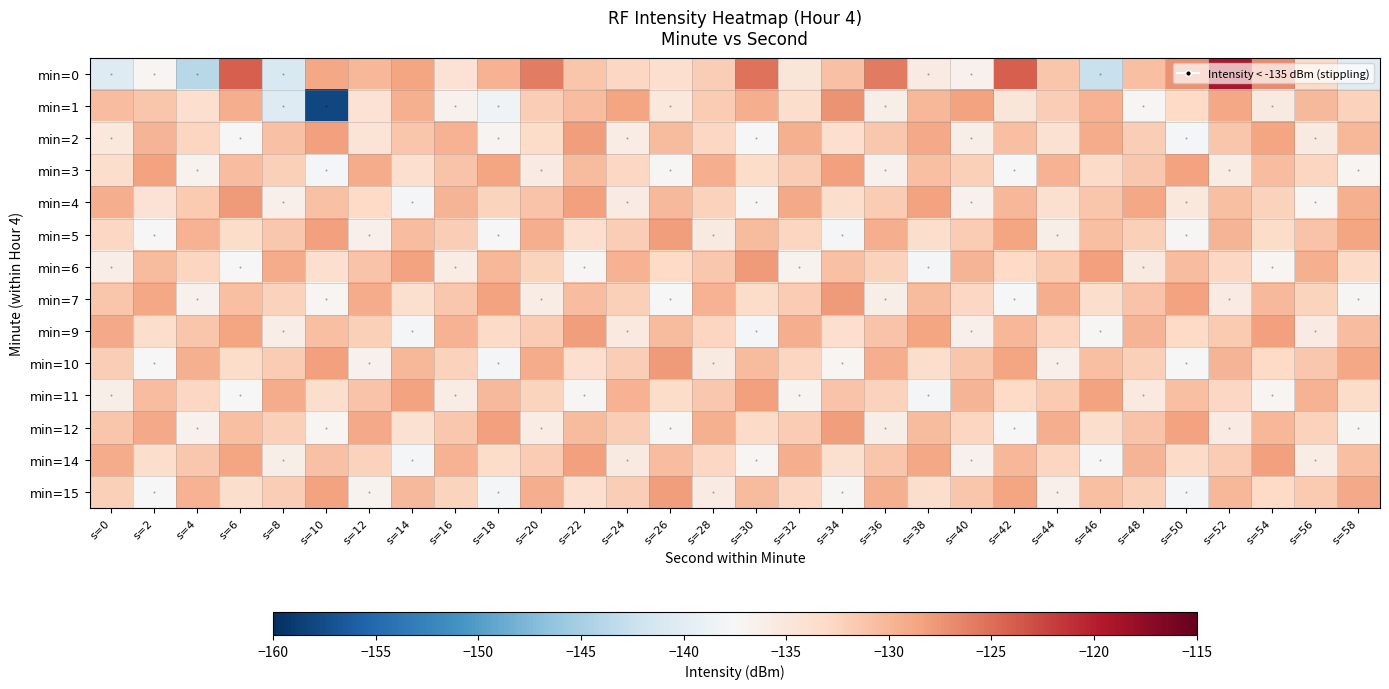

Reading right to left, list all the values displayed in this chart.

0: -140.2	-133.1	-126.9	-119.3	-127.4	-130.8	-142.4	-131.3	-124.1	-136.5	-135.6	-125.9	-130.9	-134.8	-125.2	-131.9	-133.8	-132.9	-131.3	-126.1	-129.7	-134.2	-128.6	-130.1	-128.9	-140.9	-124.1	-143.7	-137.1	-140.5
1: -132.4	-130.2	-135.5	-128.8	-133.1	-137.3	-129.6	-131.9	-134.7	-128.5	-130.0	-136.1	-127.4	-133.6	-129.3	-131.8	-135.2	-128.7	-130.5	-132.0	-138.2	-136.5	-129.6	-134.3	-158.0	-140.3	-129.2	-133.7	-131.3	-130.6
2: -130.1	-135.4	-128.6	-131.3	-137.8	-132.0	-129.2	-134.1	-130.7	-136.2	-128.9	-131.5	-133.7	-129.5	-137.6	-132.8	-130.4	-135.9	-128.1	-133.3	-136.8	-129.7	-131.2	-134.5	-128.3	-130.9	-137.4	-132.6	-129.8	-135.1
3: -137.1	-132.7	-130.5	-135.8	-128.5	-131.4	-133.2	-129.6	-137.5	-132.1	-130.8	-136.5	-128.2	-131.7	-133.4	-129.4	-137.2	-132.9	-130.3	-135.6	-128.7	-131.0	-133.8	-129.1	-137.9	-132.2	-130.6	-136.7	-128.4	-133.5
4: -129.5	-137.0	-132.3	-130.7	-135.2	-128.8	-131.3	-133.9	-130.1	-136.6	-128.4	-131.8	-133.6	-129.0	-137.3	-132.4	-130.2	-135.7	-128.3	-131.1	-132.5	-129.8	-137.7	-133.0	-130.9	-136.3	-128.0	-131.6	-134.2	-129.3
5: -128.7	-131.1	-133.4	-129.9	-137.2	-132.2	-130.8	-136.1	-128.6	-131.7	-133.5	-129.4	-137.8	-132.6	-130.3	-135.5	-128.1	-131.9	-133.7	-129.3	-137.6	-132.0	-130.6	-136.4	-128.2	-131.5	-133.3	-129.7	-137.4	-132.8
6: -133.2	-129.5	-137.1	-132.9	-130.6	-135.4	-128.3	-131.6	-133.0	-129.8	-137.9	-132.3	-130.9	-136.7	-128.0	-131.4	-133.1	-129.6	-137.3	-132.5	-130.1	-135.9	-128.5	-131.0	-133.8	-129.2	-137.5	-132.7	-130.4	-136.0
7: -137.2	-132.5	-130.2	-135.6	-128.5	-131.0	-133.6	-129.4	-137.6	-132.8	-130.3	-136.2	-128.0	-131.8	-133.3	-129.7	-137.4	-132.1	-130.5	-135.8	-128.4	-131.5	-133.9	-129.1	-137.0	-132.4	-130.7	-136.5	-128.8	-131.2
9: -130.6	-135.7	-128.2	-131.6	-133.1	-129.8	-137.3	-132.6	-130.0	-136.4	-128.7	-131.1	-133.8	-129.3	-137.9	-132.7	-130.4	-135.3	-128.1	-131.7	-133.2	-129.6	-137.7	-132.2	-130.8	-136.0	-128.6	-131.3	-133.5	-129.0
10: -128.8	-131.5	-133.0	-129.9	-137.6	-132.1	-130.7	-136.3	-128.6	-131.2	-133.5	-129.4	-137.1	-132.7	-130.3	-135.5	-128.0	-131.9	-133.7	-129.2	-137.8	-132.4	-130.1	-136.6	-128.3	-131.8	-133.4	-129.5	-137.5	-132.0
11: -133.4	-129.6	-137.0	-132.9	-130.7	-135.3	-128.5	-131.6	-133.1	-129.8	-137.9	-132.3	-131.0	-136.8	-128.2	-131.4	-133.3	-129.7	-137.2	-132.5	-130.2	-135.8	-128.4	-131.0	-133.6	-129.1	-137.4	-132.8	-130.5	-136.1
12: -137.2	-132.4	-130.1	-135.6	-128.4	-131.1	-133.5	-129.4	-137.5	-132.7	-130.3	-136.2	-128.1	-131.8	-133.2	-129.5	-137.3	-132.0	-130.4	-135.9	-128.3	-131.5	-134.0	-129.0	-137.1	-132.2	-130.8	-136.5	-128.9	-131.3
14: -130.7	-135.8	-128.3	-131.7	-133.2	-129.9	-137.4	-132.7	-130.1	-136.5	-128.8	-131.2	-133.9	-129.4	-137.0	-132.8	-130.5	-135.4	-128.2	-131.8	-133.3	-129.7	-137.8	-132.3	-130.9	-136.1	-128.7	-131.4	-133.6	-129.1
15: -128.9	-131.6	-133.1	-130.0	-137.7	-132.2	-130.8	-136.4	-128.7	-131.3	-133.6	-129.5	-137.2	-132.8	-130.4	-135.6	-128.1	-132.0	-133.8	-129.3	-137.9	-132.5	-130.2	-136.7	-128.4	-131.9	-133.5	-129.6	-137.6	-132.1